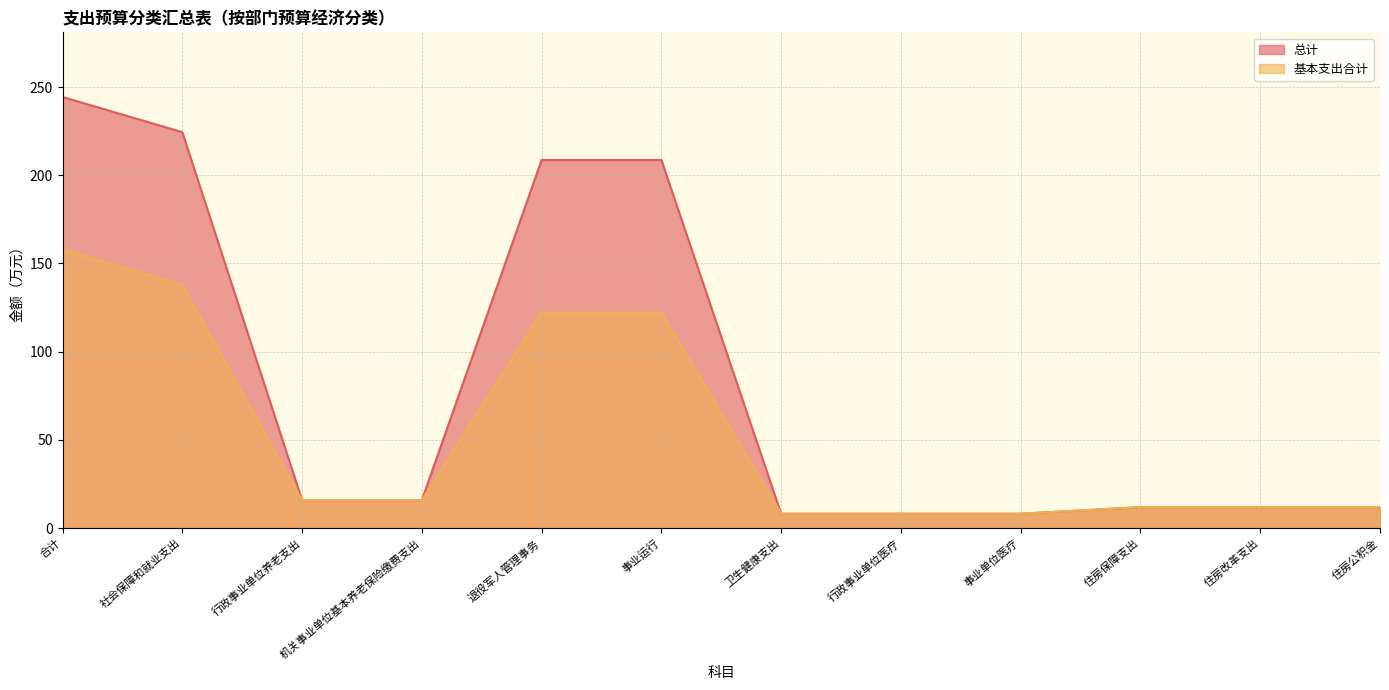

At how many categories does at least one series exceed 186?

4